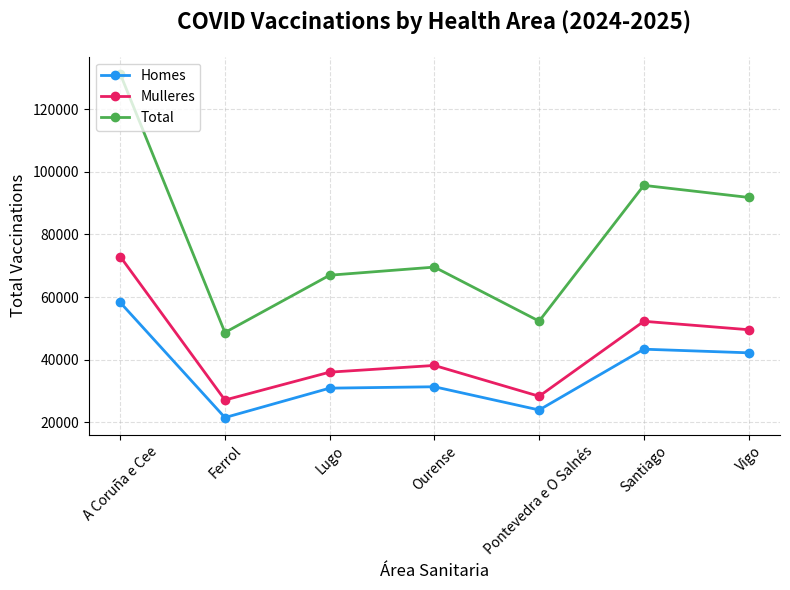

The Homes series shows 21556 at Ferrol. True or false?

True